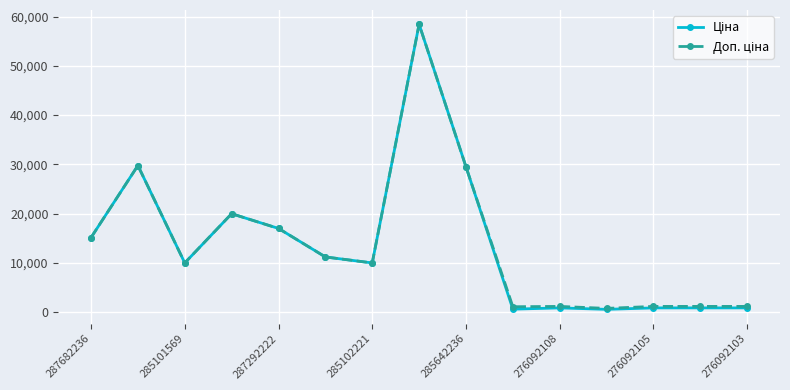

What is the greatest value displayed?

58426.5